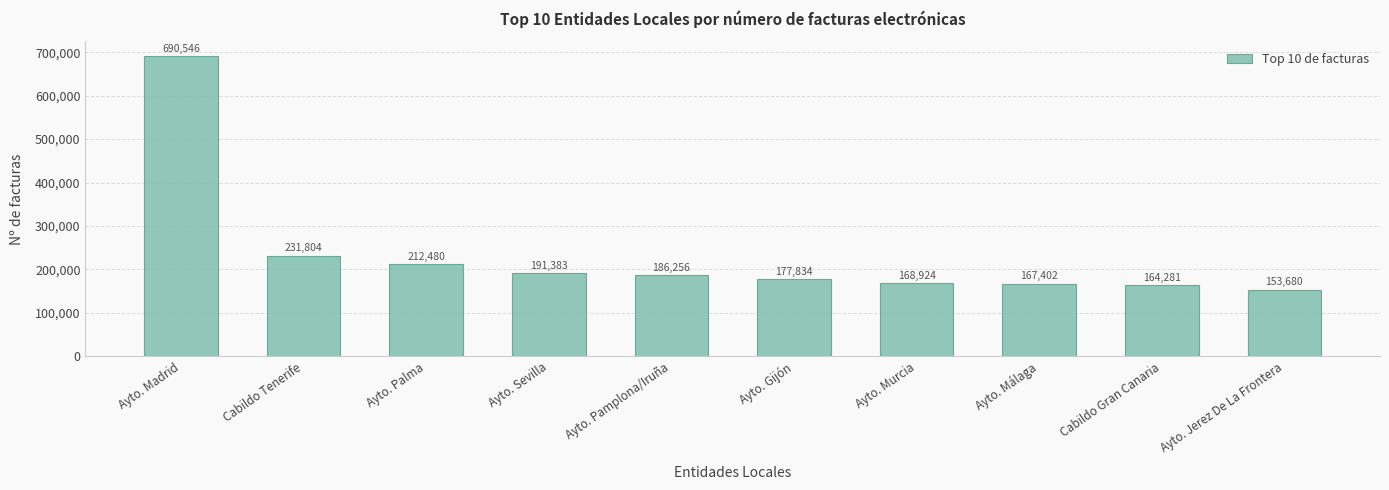

Reading left to right, list all the values displayed in this chart.

Ayto. Madrid=690546	Cabildo Tenerife=231804	Ayto. Palma=212480	Ayto. Sevilla=191383	Ayto. Pamplona/Iruña=186256	Ayto. Gijón=177834	Ayto. Murcia=168924	Ayto. Málaga=167402	Cabildo Gran Canaria=164281	Ayto. Jerez De La Frontera=153680